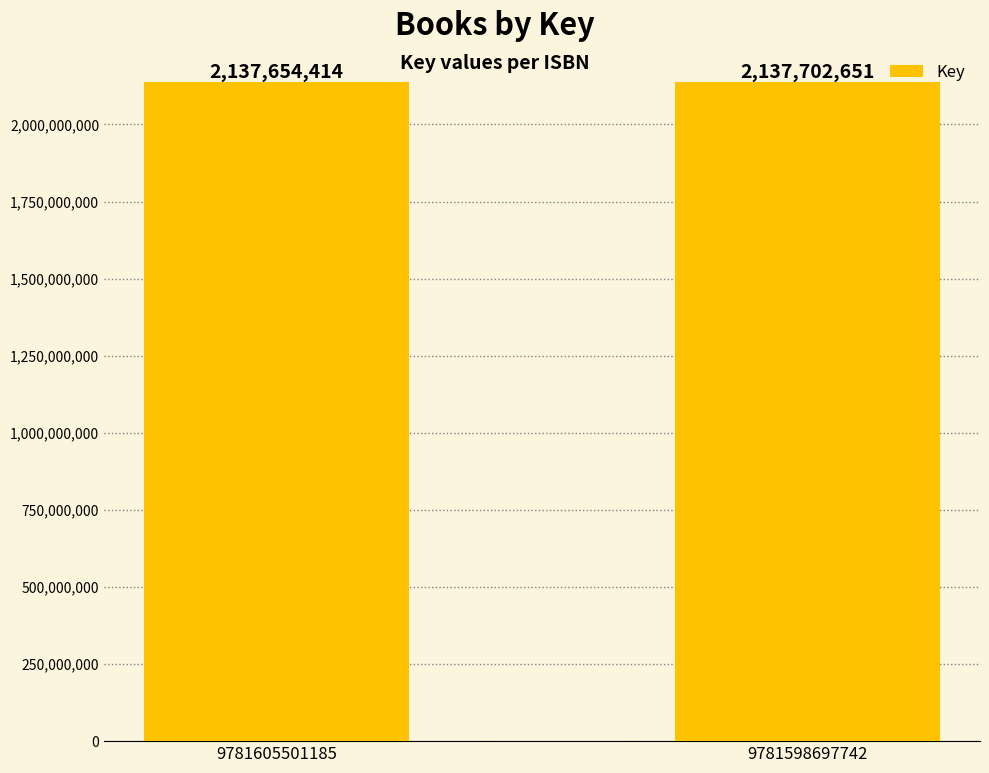

Rank the categories by value from highest to lowest.

9781598697742, 9781605501185